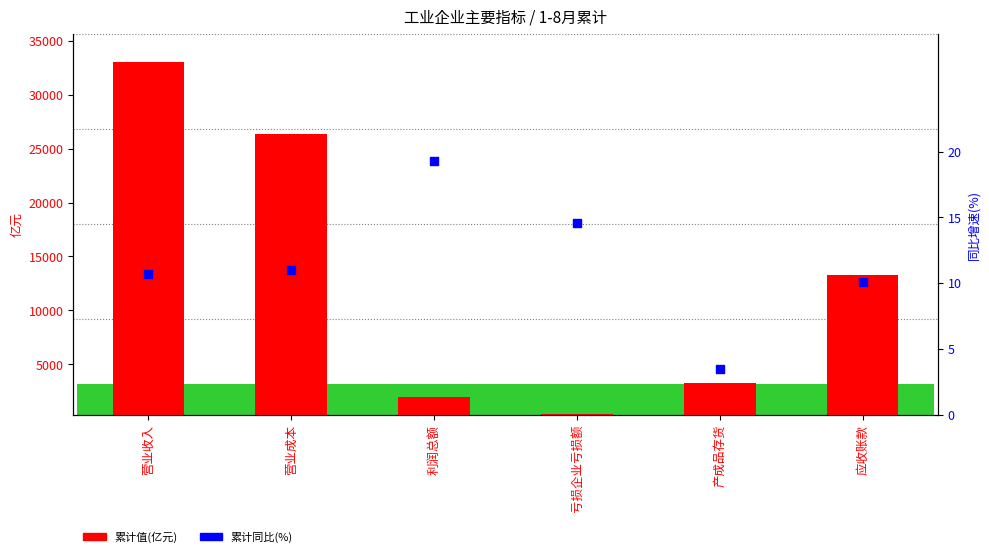

Which series has the largest total across all categories?

累计值(亿元)